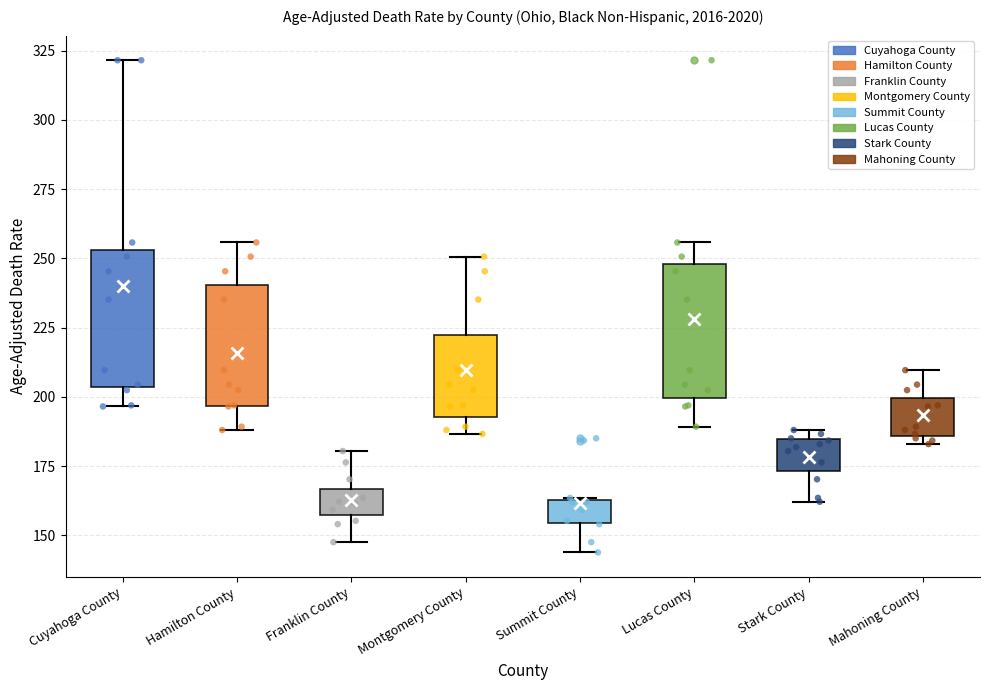

Where is the upper edge of the box for Montgomery County on the y-axis? The values are not printed on the chart, so give them approximately, as read against the axis.

220